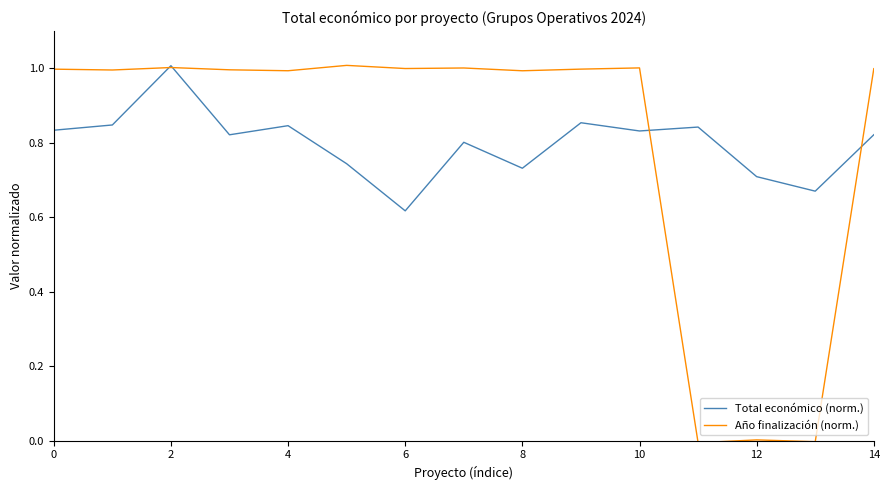

Which series has the largest range (max minus min)?

Año finalización (norm.)